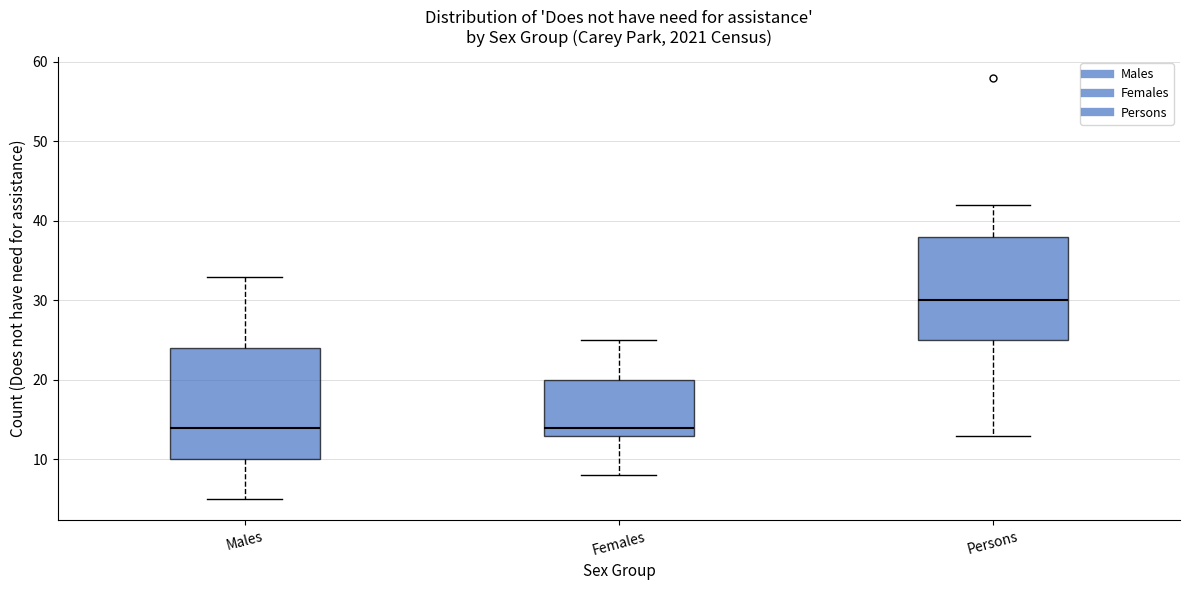

Where does the upper whisker of the box for Females end on the y-axis? The values are not printed on the chart, so give them approximately, as read against the axis.

25